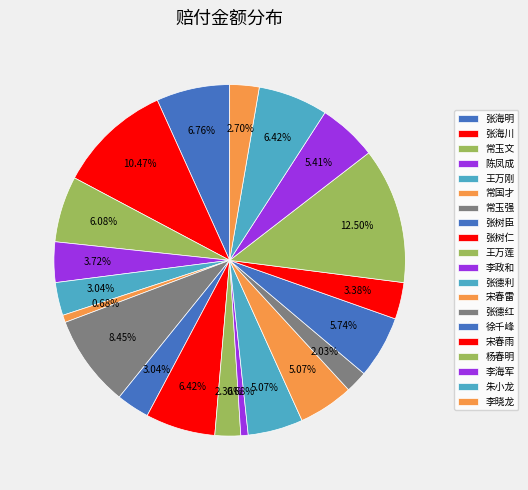

To the nearest percent, what is the average slice percentage?

5%